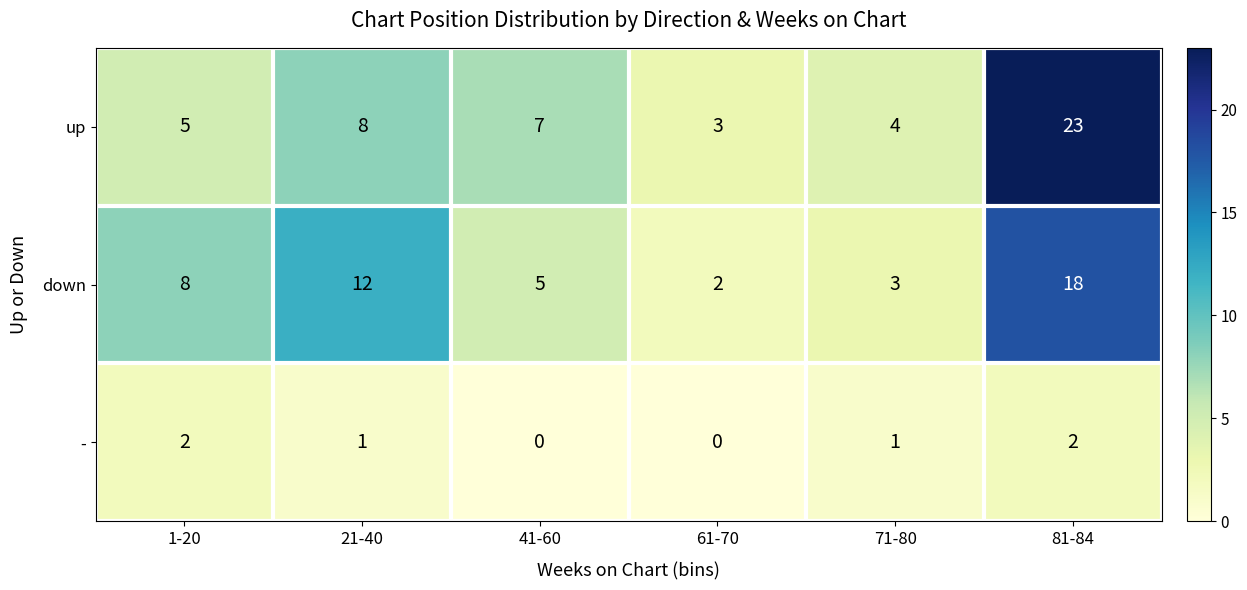

Which category has the highest value across all series?

81-84